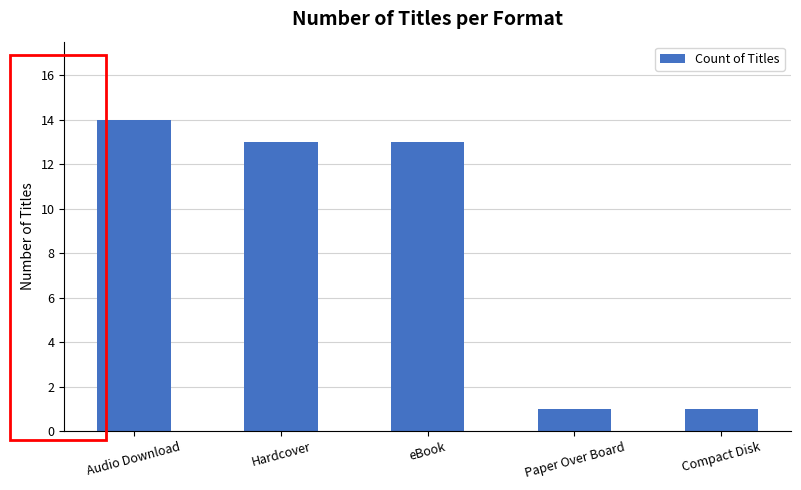

Count the number of data series in this chart.

1